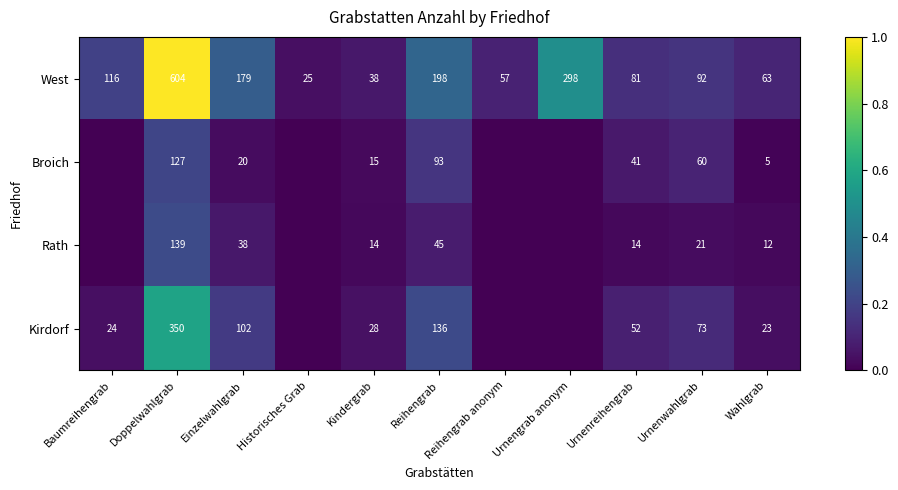

What is the difference between the Broich values at Reihengrab and Einzelwahlgrab?

73